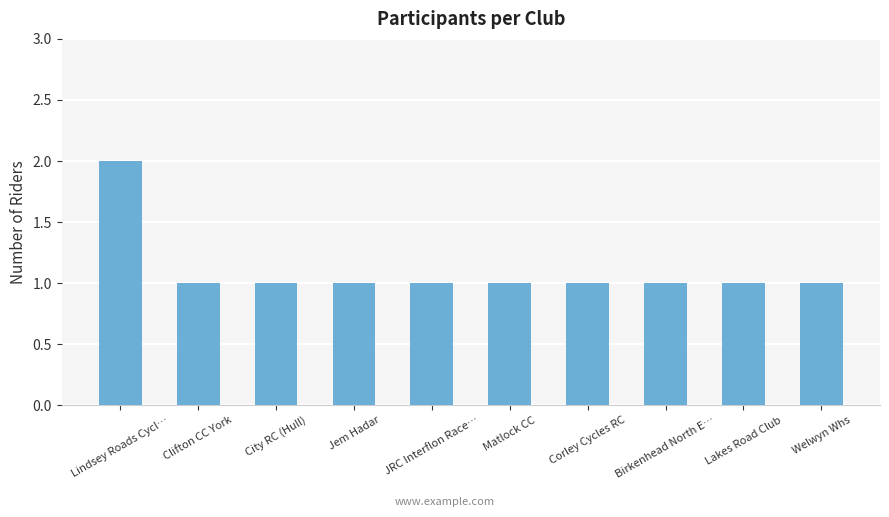

True or false: the data shows 1 at Lakes Road Club.

True